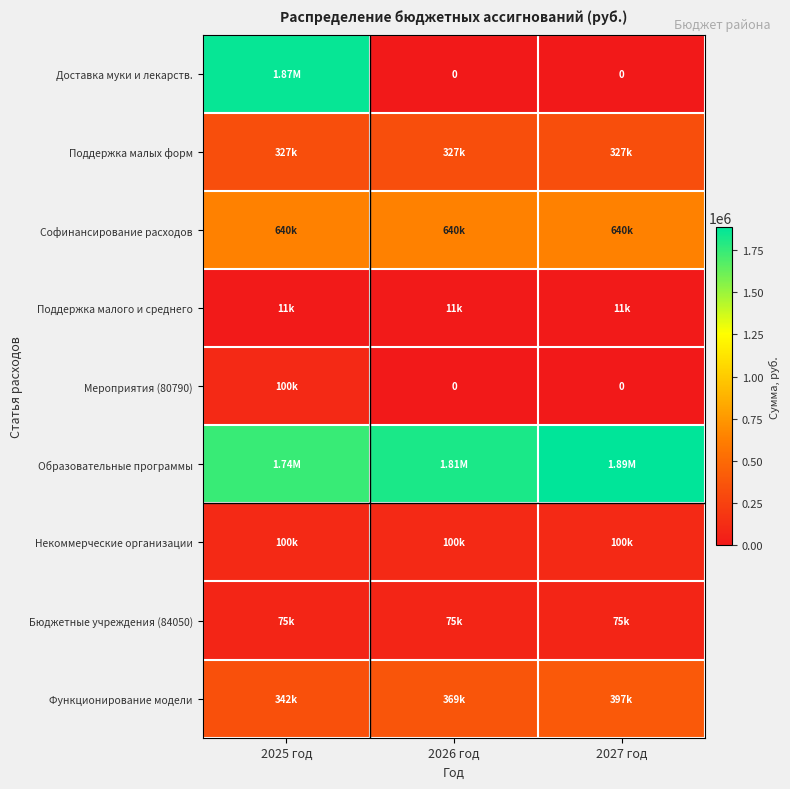

The value of Поддержка малого и среднего at 2025 год is 11000.0. True or false?

True